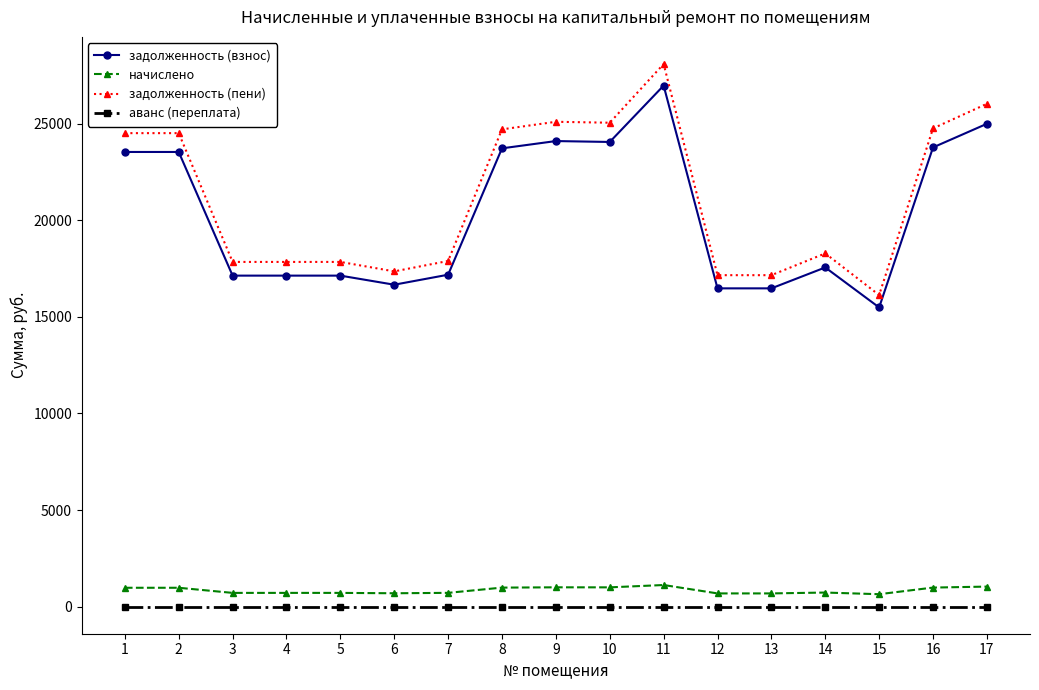

What is the value of the задолженность (взнос) point at the 7th from the left?

17187.2